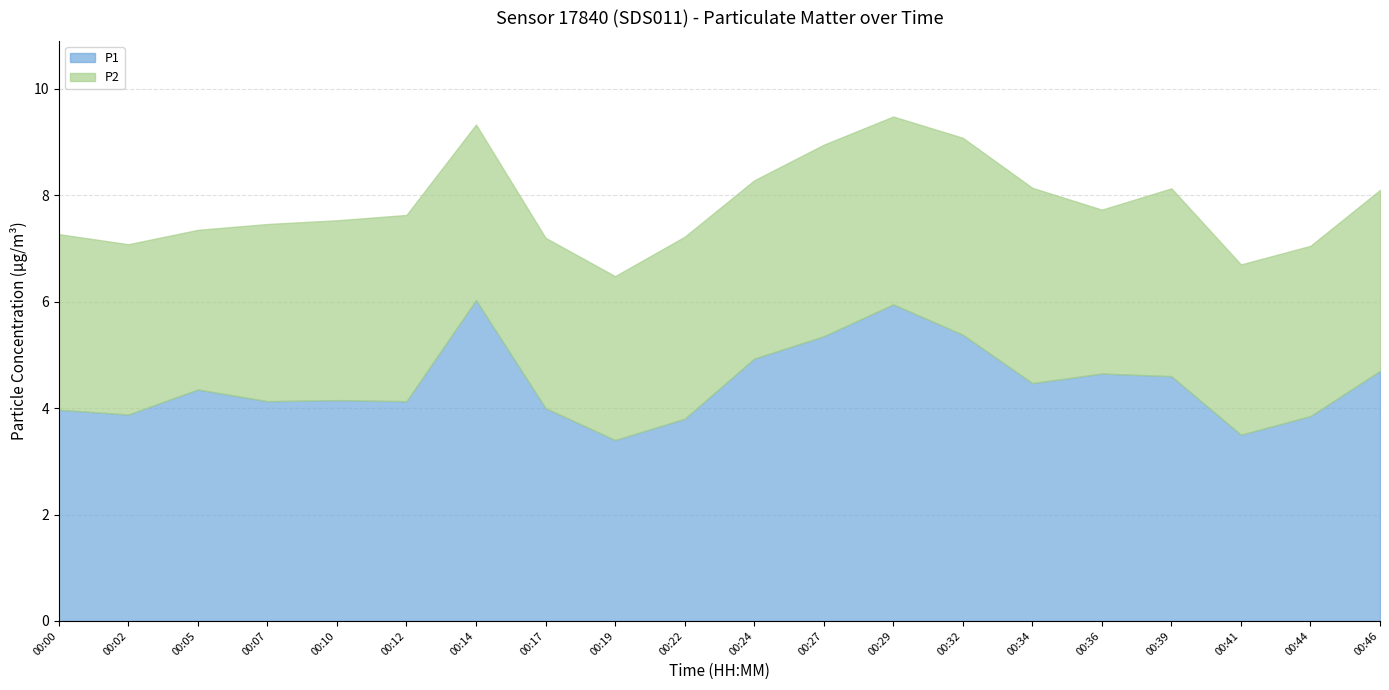

What is the sum of the P1 values at 00:02 and 00:46?

8.6